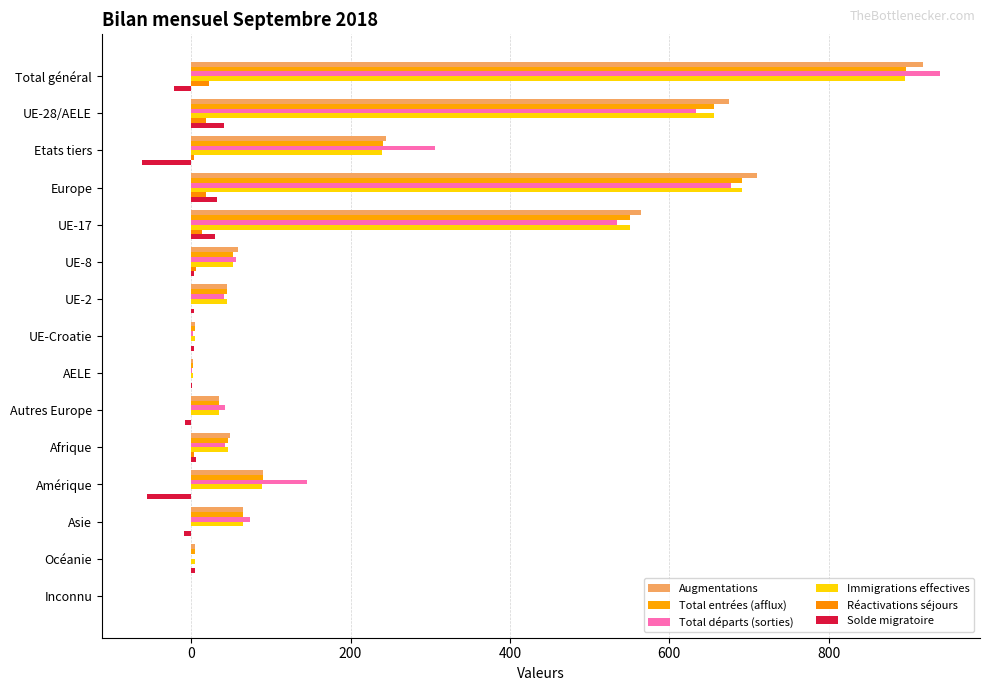

At which category is the sum across all series the highest?

Total général